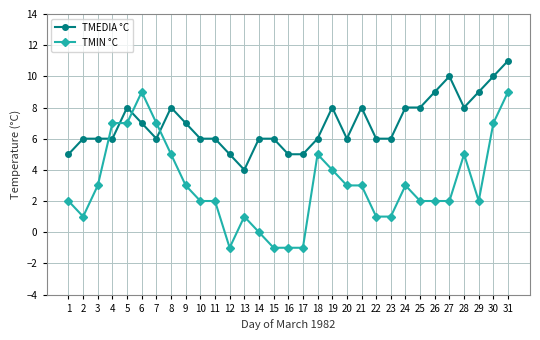

What is the difference between the highest and lowest values at 25?

6